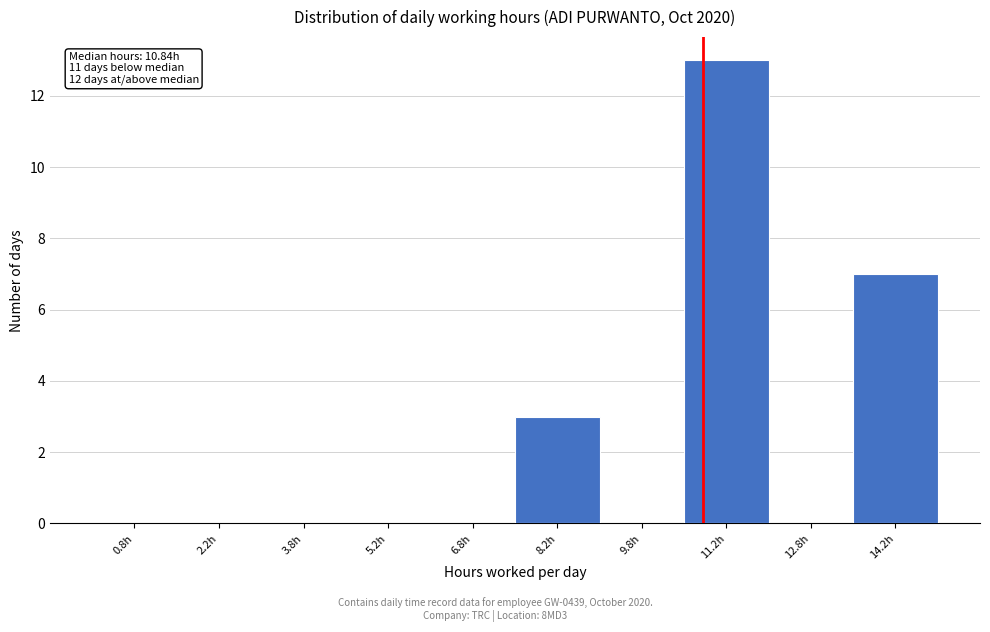

Over which range of the x-axis is the bar tallest?

10.5 to 12.0